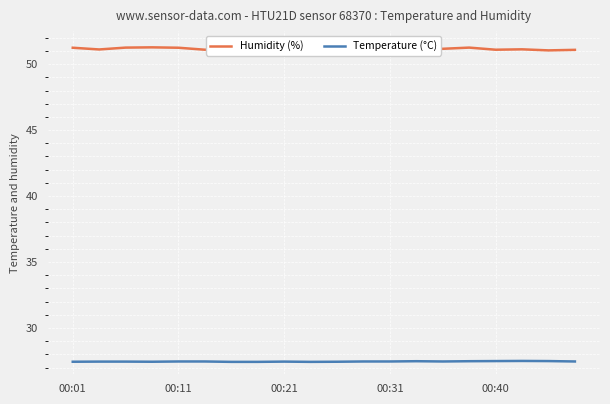

What is the highest value of the Temperature (°C) series?

27.5